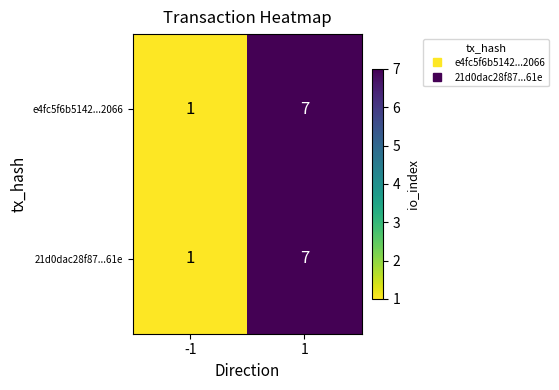

What is the maximum value for 21d0dac28f87...61e?

7